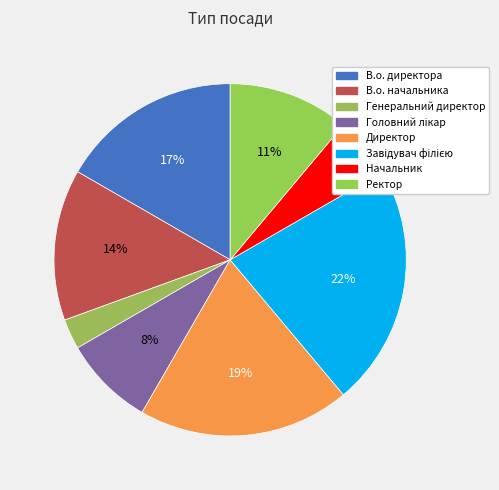

Is the sum of Завідувач філією and Ректор greater than half?

No